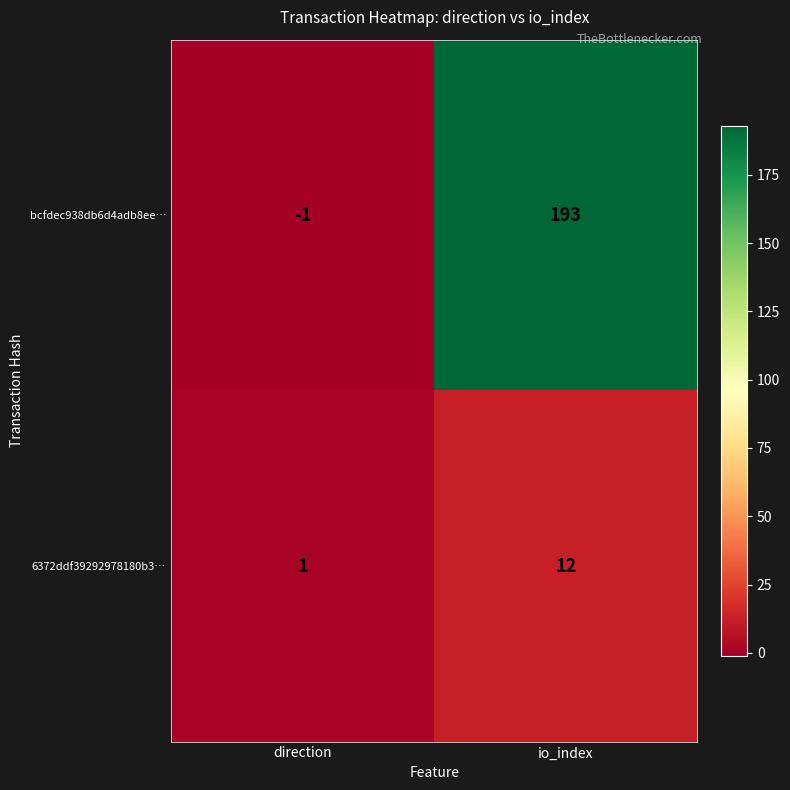

Rank the series by their maximum value, from highest to lowest.

bcfdec938db6d4adb8ee…, 6372ddf39292978180b3…